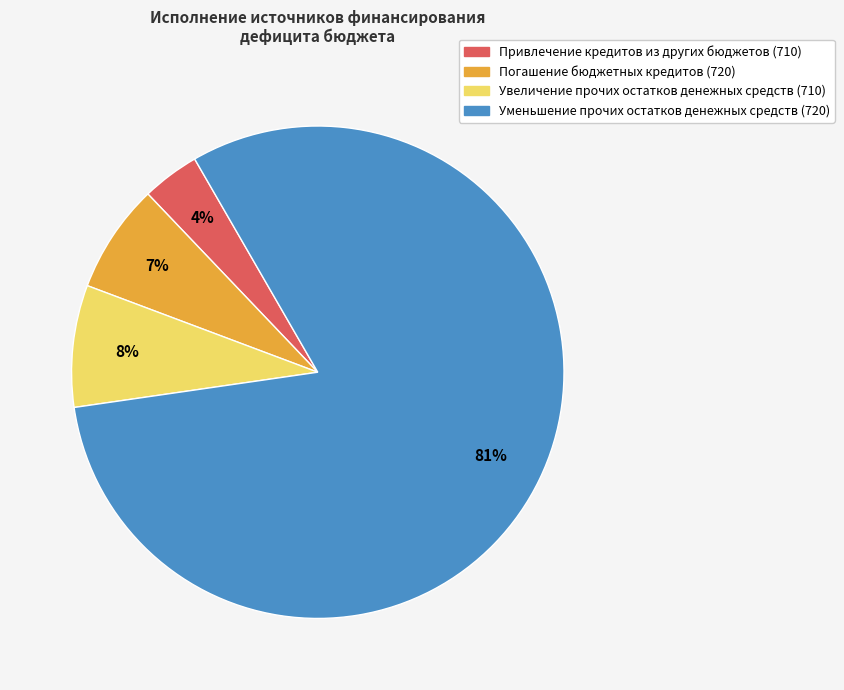

Which slice represents more than half of the pie?

Уменьшение прочих остатков денежных средств (720)